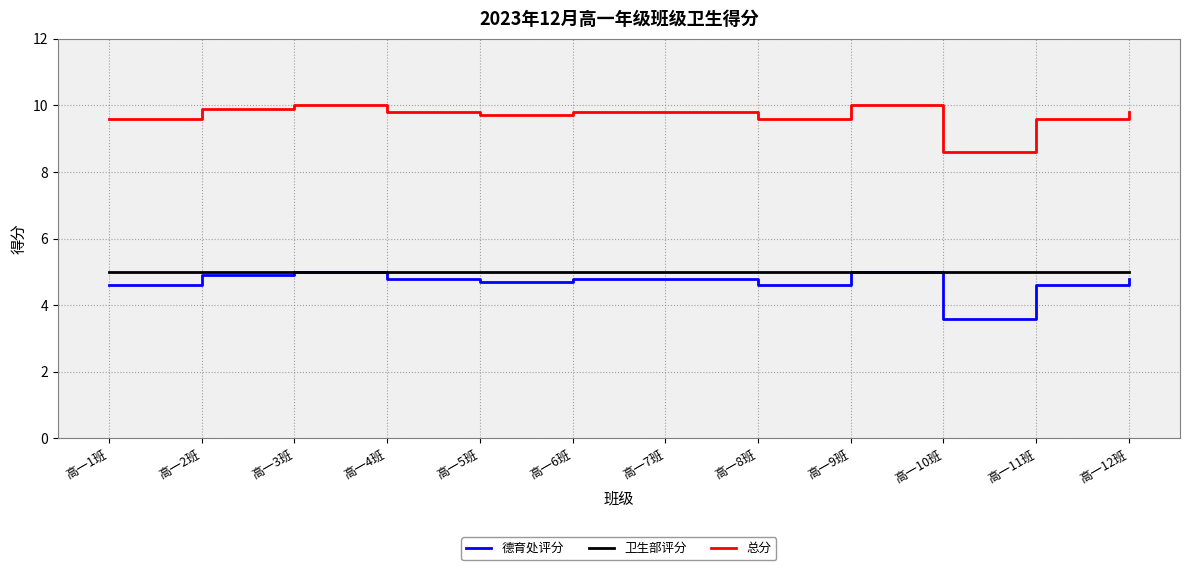

What is the spread (max minus min) of values at 高一2班?

5.0